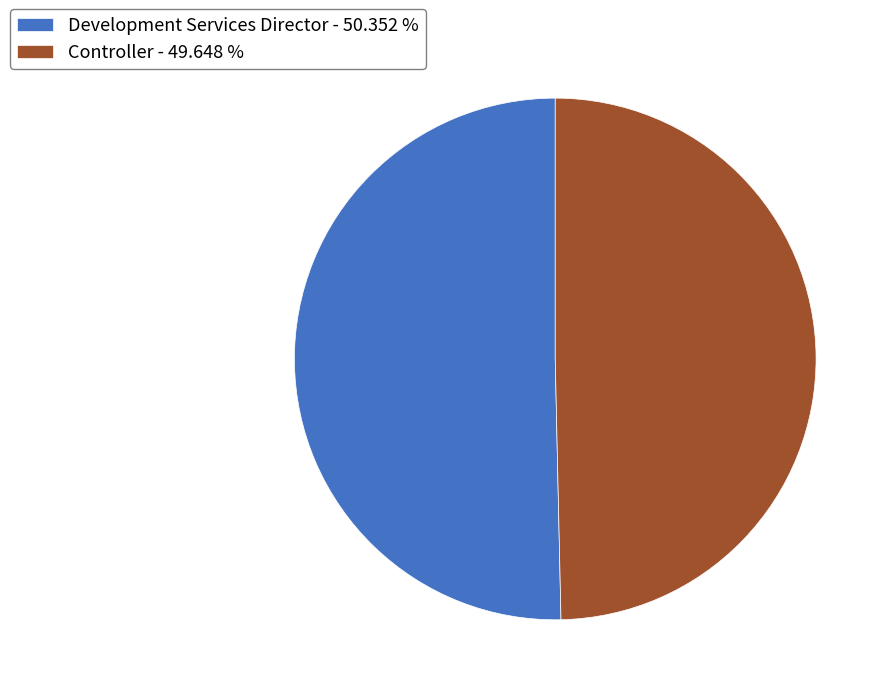

Between Development Services Director and Controller, which is larger?

Development Services Director